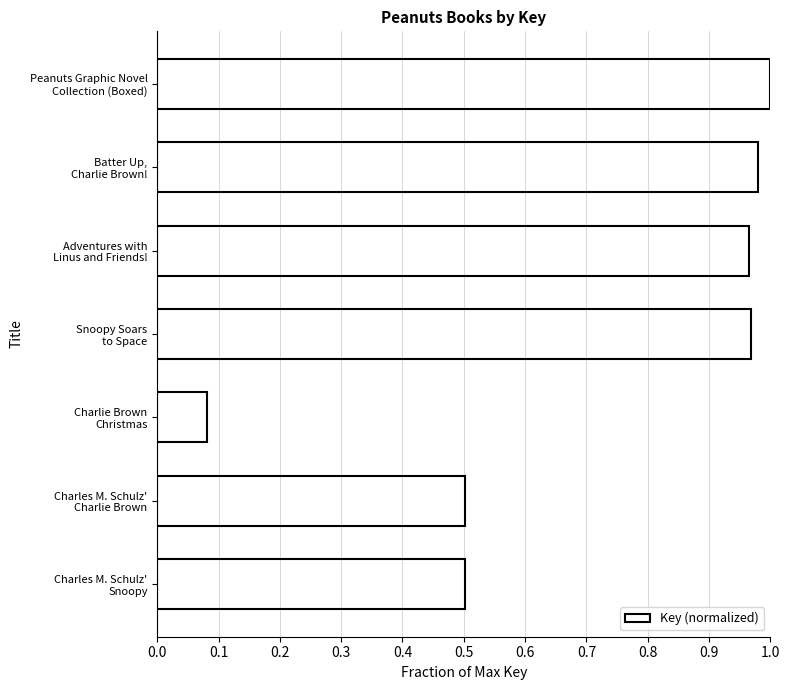

What is the difference between the second highest and second lowest values?

0.5